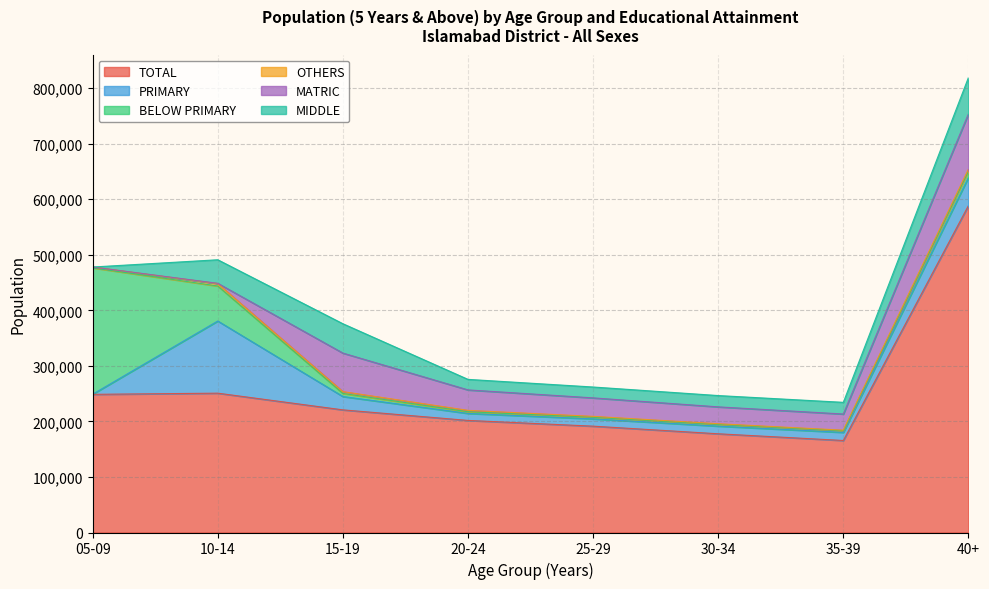

List the series in order of their peak value, highest first.

TOTAL, BELOW PRIMARY, PRIMARY, MATRIC, MIDDLE, OTHERS